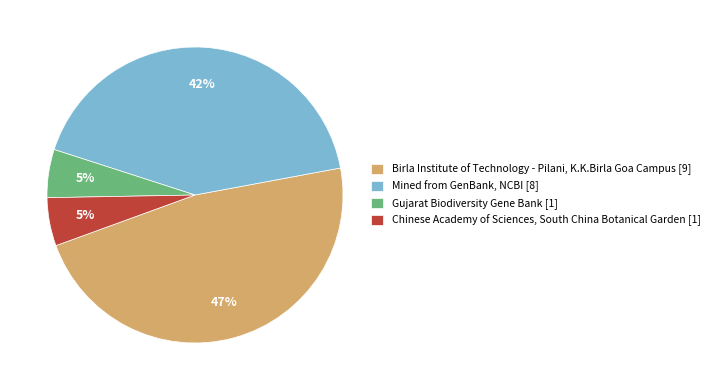

Does Chinese Academy of Sciences, South China Botanical Garden [1] represent more than half of the total?

No